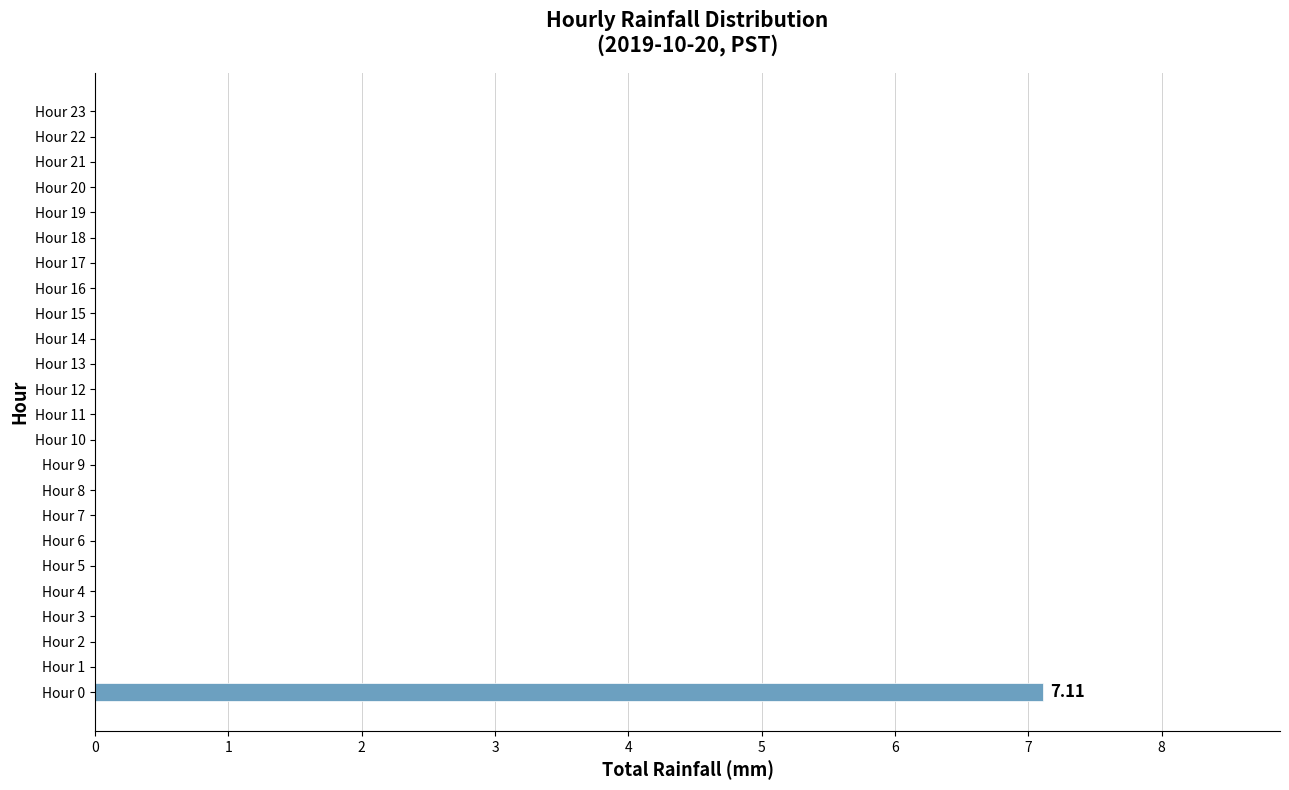

How many data points does each series have?

24